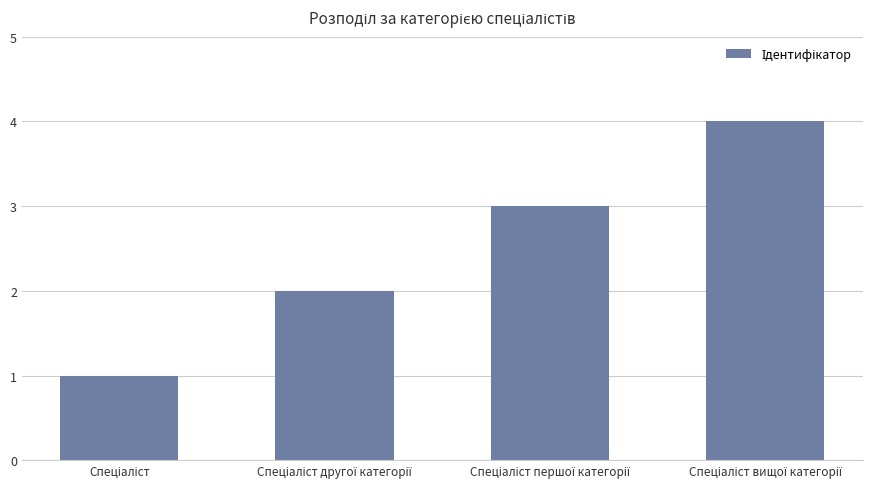

Reading left to right, extract all data points from this chart.

1	2	3	4